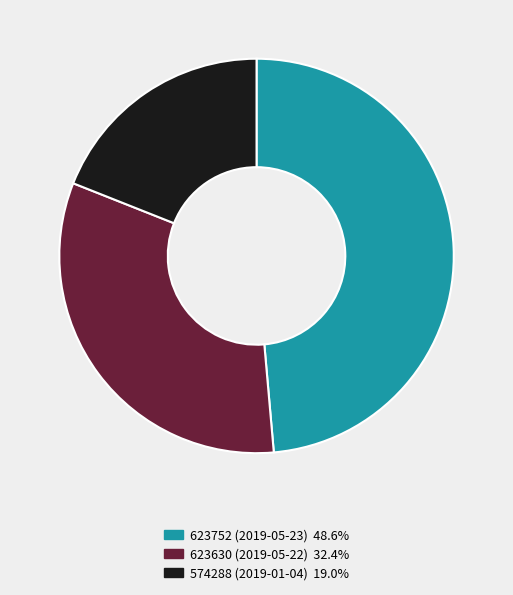

Between 623630 (2019-05-22) and 623752 (2019-05-23), which is larger?

623752 (2019-05-23)